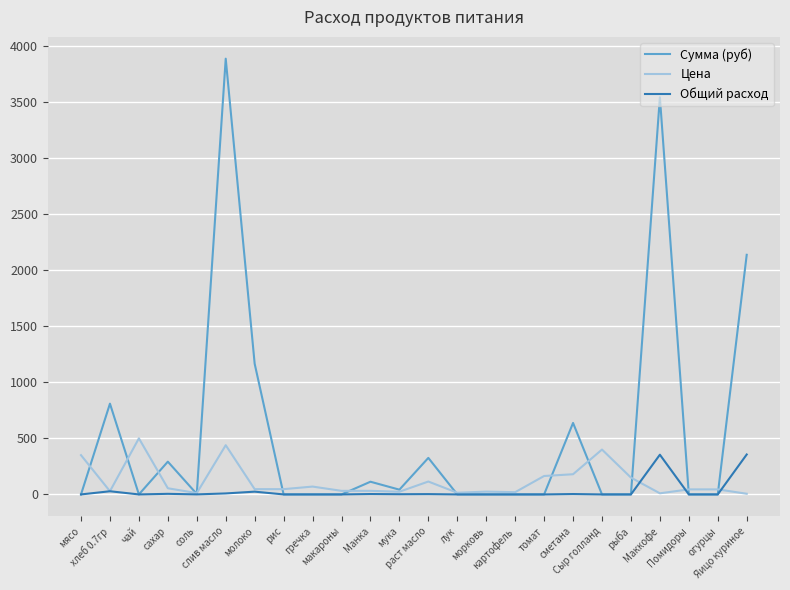

What is the spread (max minus min) of values at раст масло?

322.8